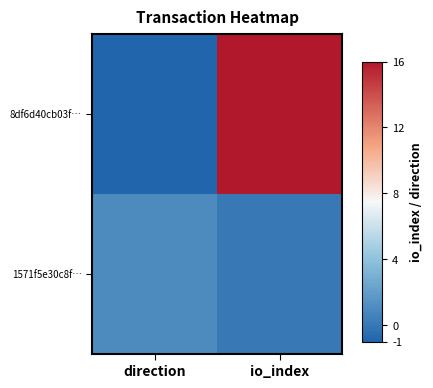

What is the difference between the highest and lowest values at io_index?

16